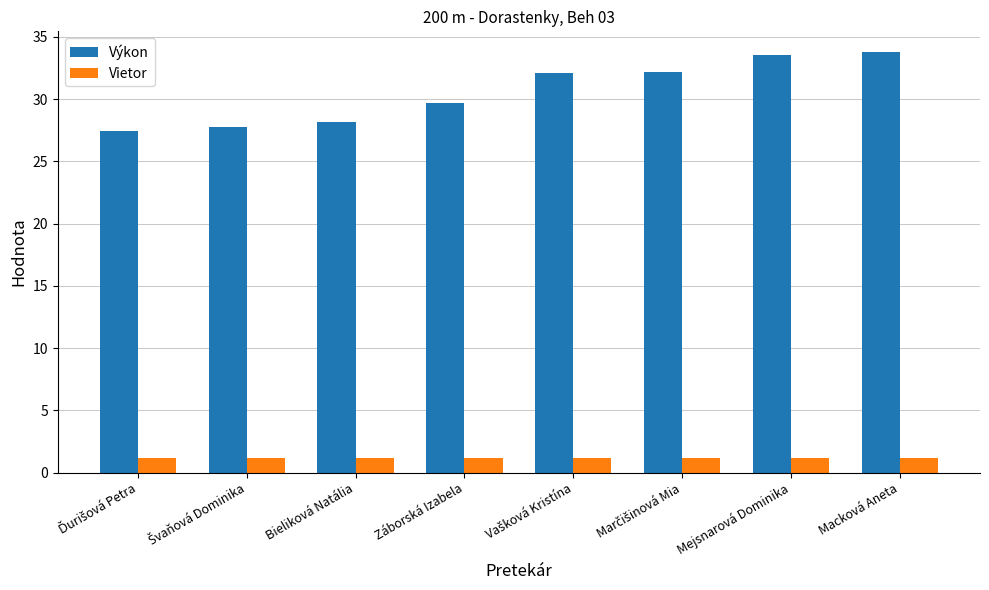

Rank the series by their average value, from highest to lowest.

Výkon, Vietor